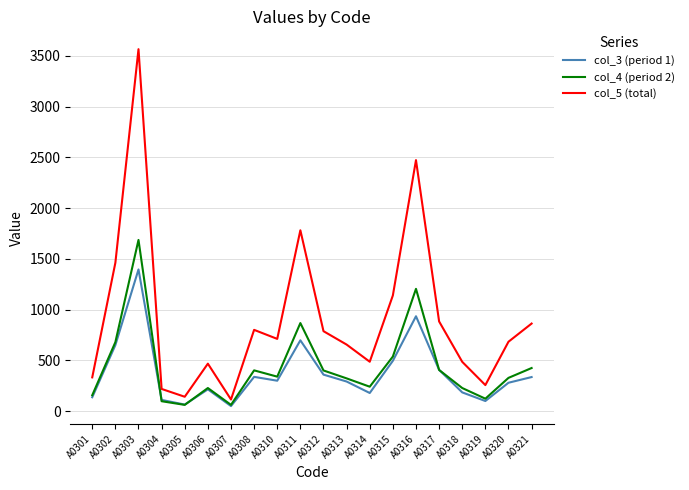

Which series has the largest range (max minus min)?

col_5 (total)